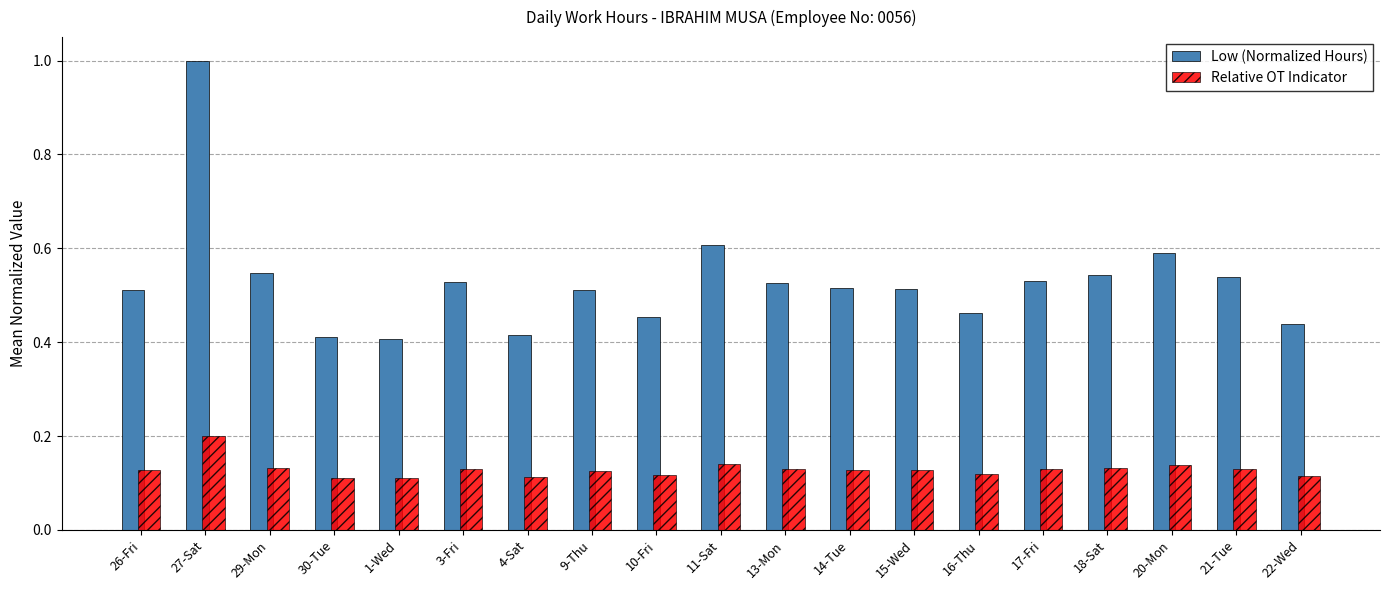

Which label corresponds to the largest value in the chart?

27-Sat